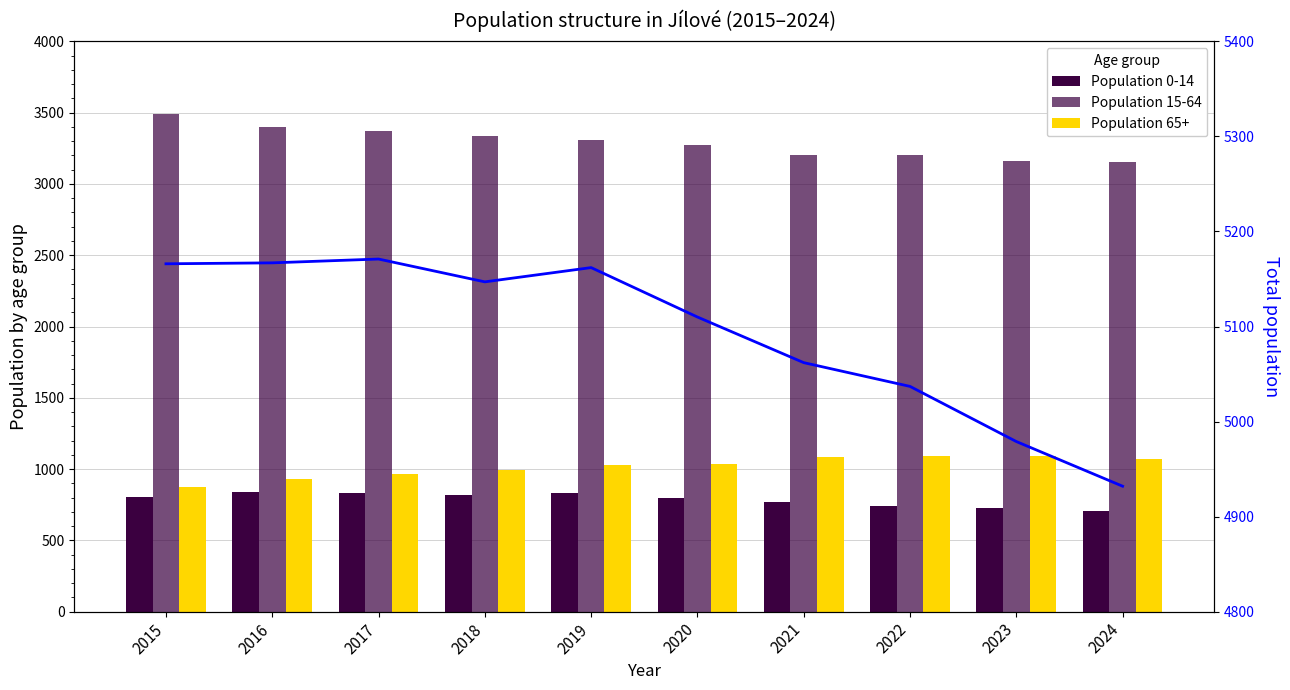

Rank the series by their maximum value, from highest to lowest.

Total population, Population 15-64, Population 65+, Population 0-14